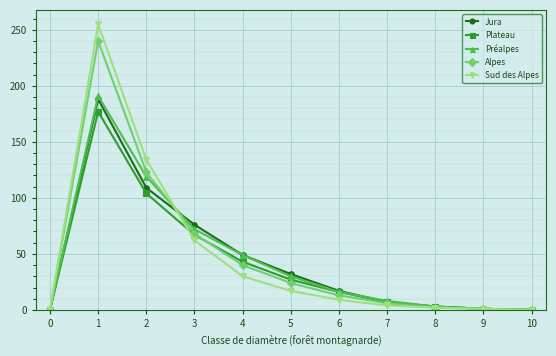

What is the sum of all Sud des Alpes values?

514